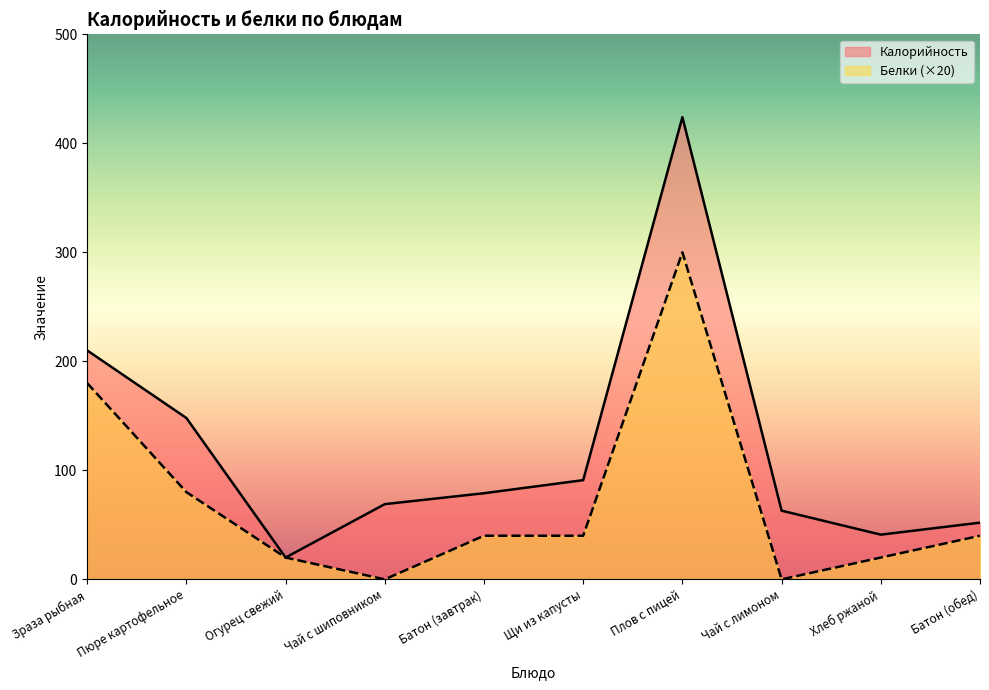

Does the chart have visible grid lines?

No